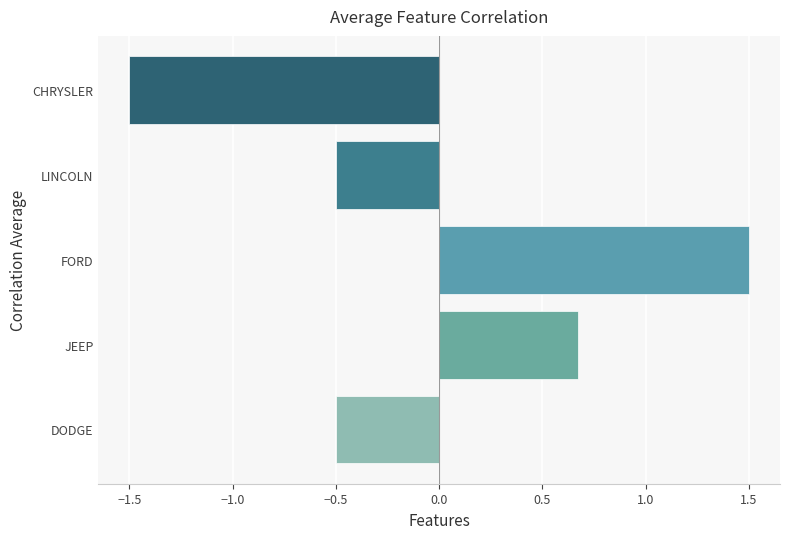

Reading top to bottom, list all the values displayed in this chart.

-1.5	-0.5	1.5	0.7	-0.5